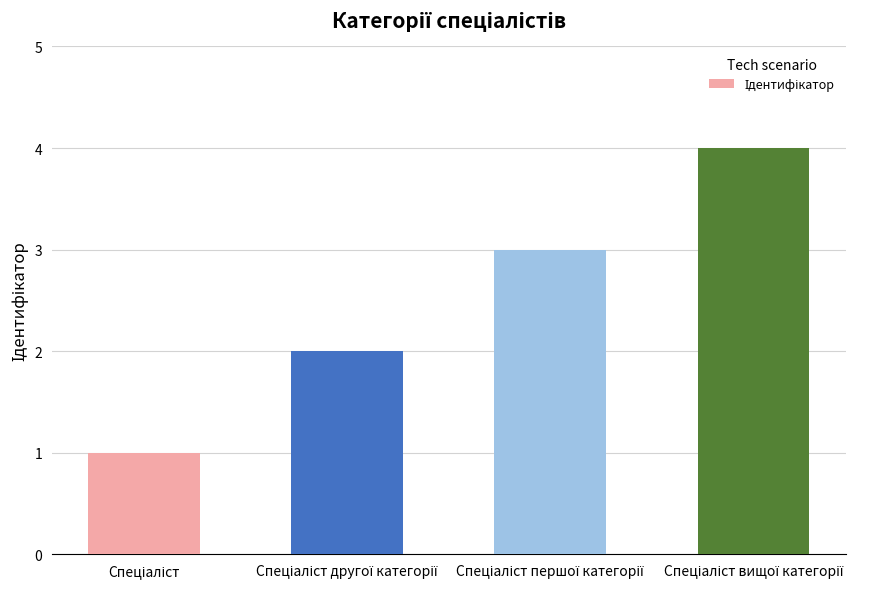

What is the difference between the maximum and minimum values?

3